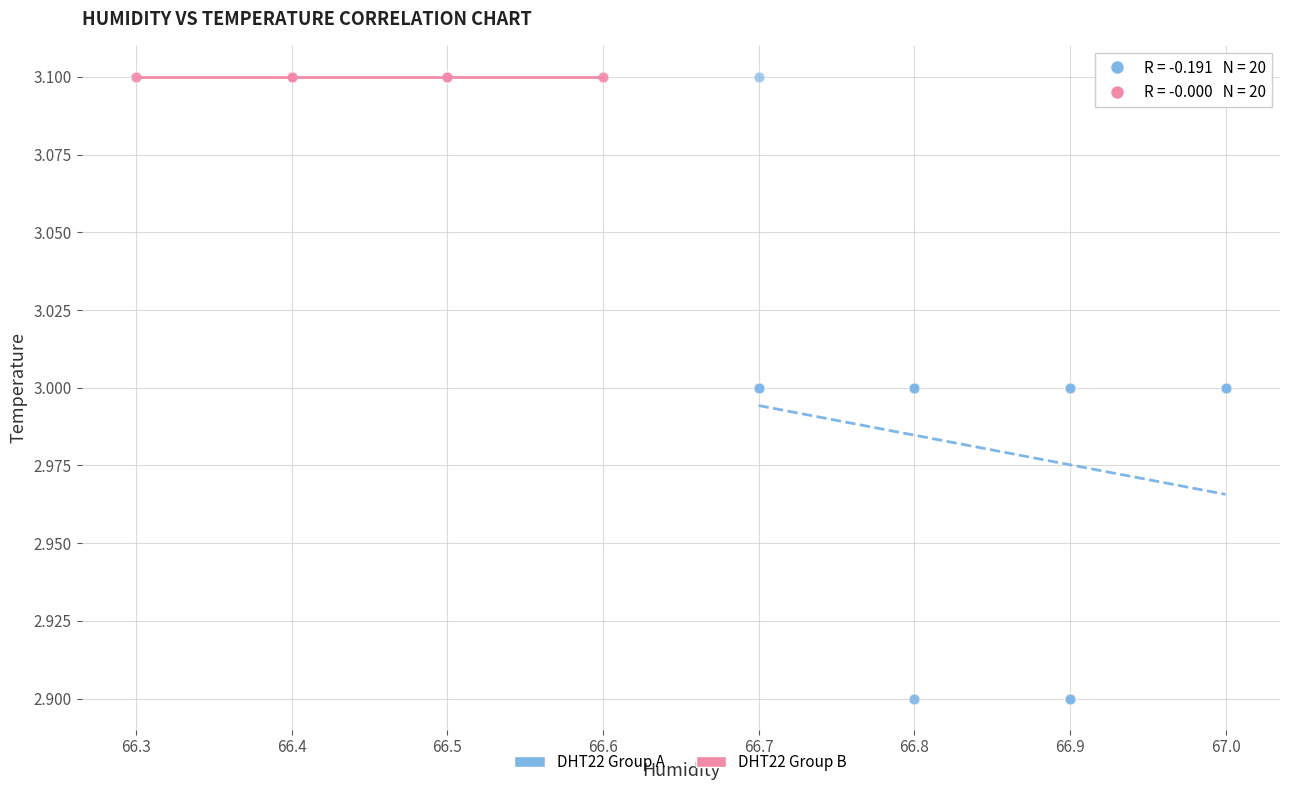

Which series reaches the minimum Y coordinate?

DHT22 Group A